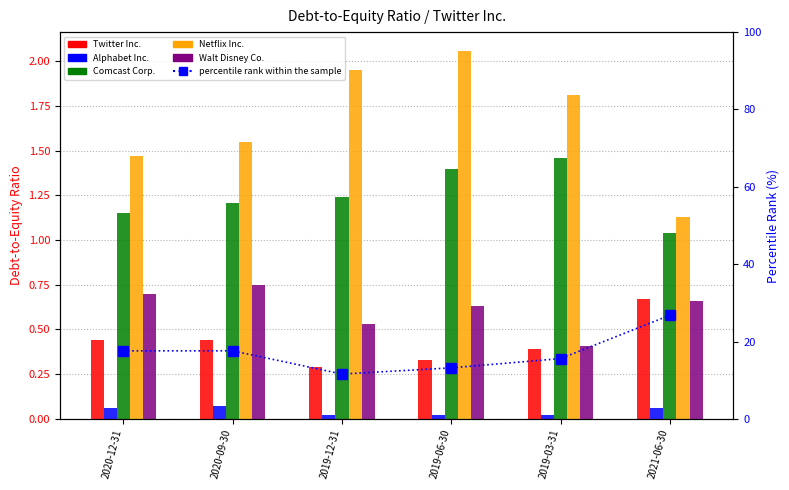

Which category has the highest value across all series?

2021-06-30